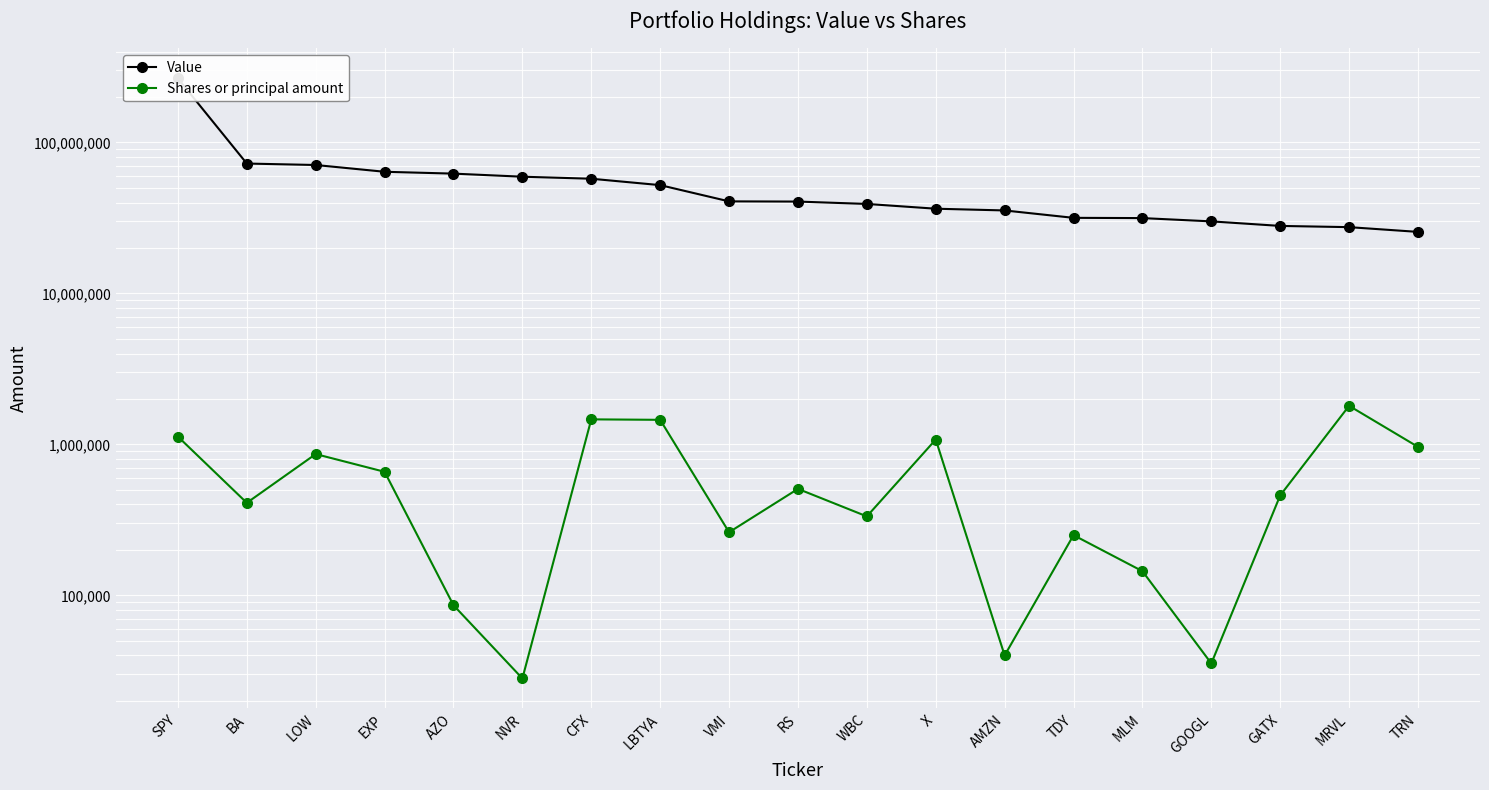

Read the Shares or principal amount value at LBTYA, to the nearest 50.

1454600